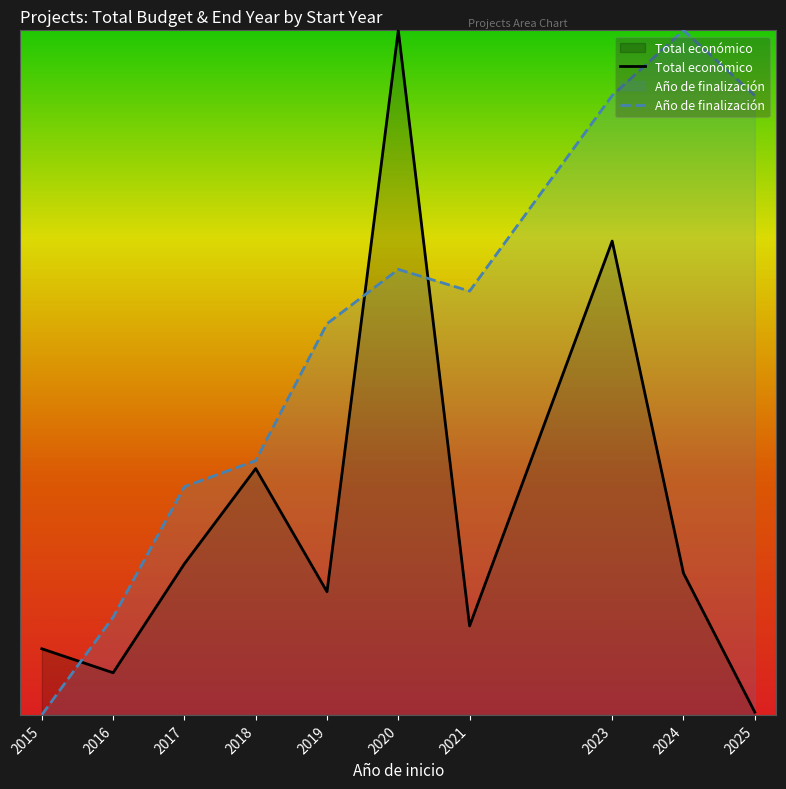

Reading right to left, list all the values displayed in this chart.

Total económico: 216973.0	10870936.6	36338011.5	6823359.9	52499693.4	9444934.8	18892207.9	11591189.4	3231617.5	5073133.8
Año de finalización: 47499722.6	52499693.4	47499722.6	32499810.2	34166467.1	29999824.8	19499886.1	17499897.8	7499956.2	0.0